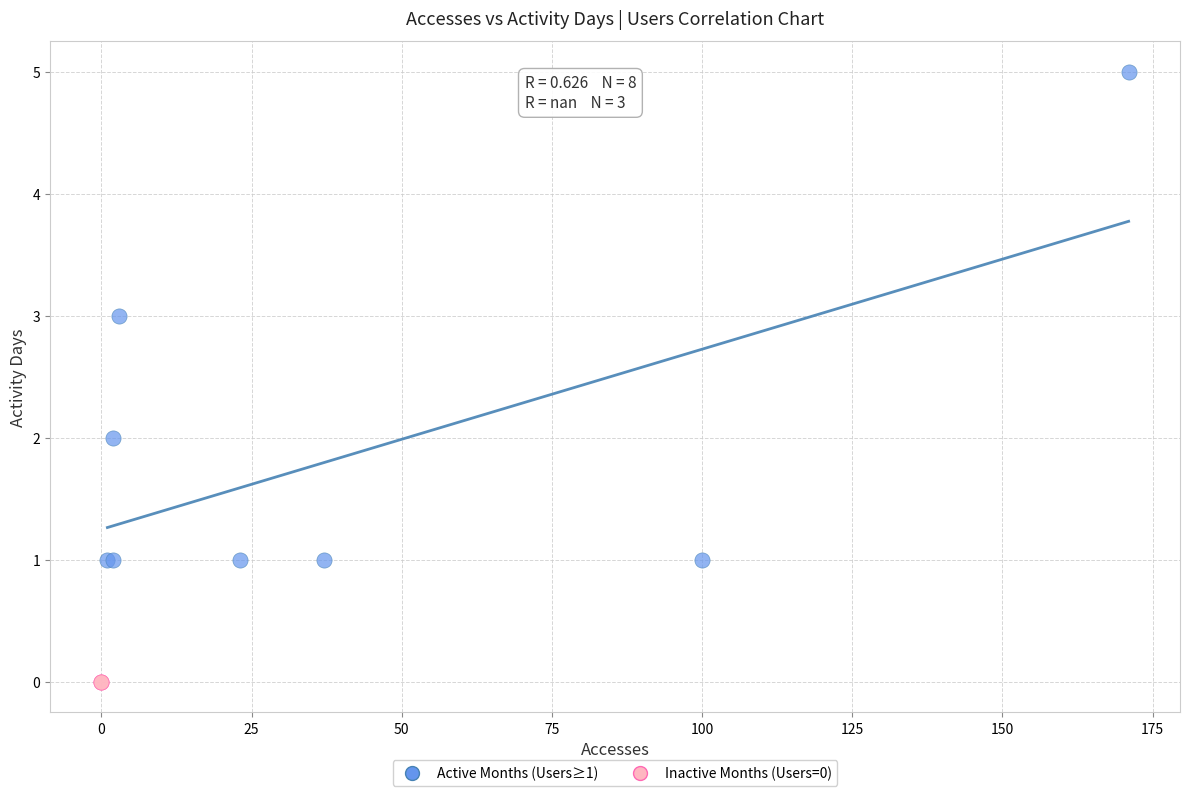

Which series reaches the maximum Y coordinate?

Active Months (Users≥1)